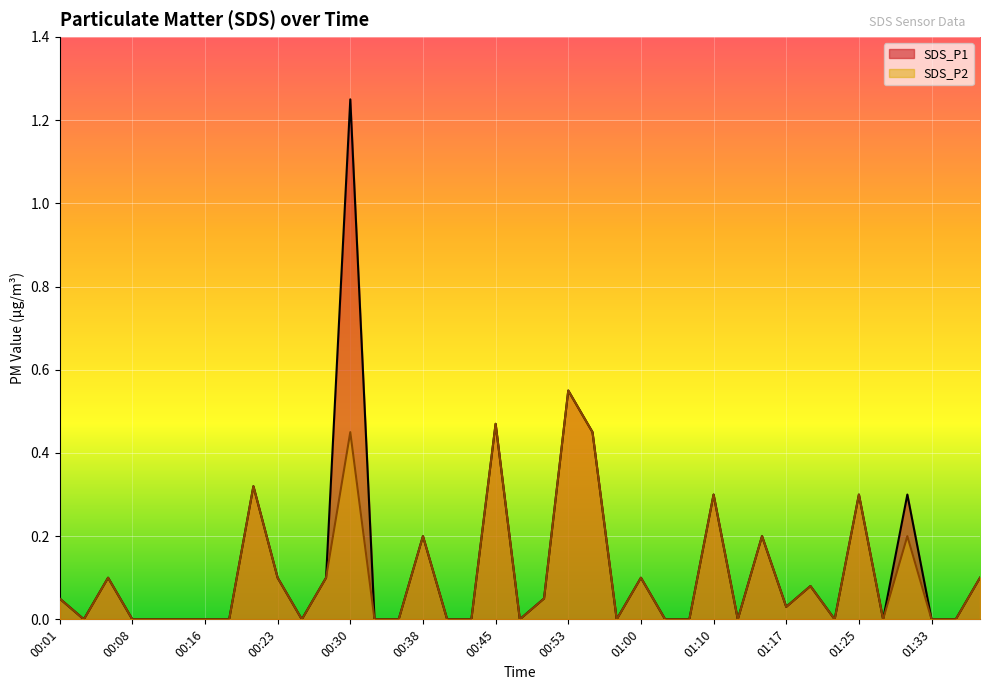

Rank the categories by SDS_P1 value from lowest to highest.

00:03, 00:08, 00:11, 00:13, 00:16, 00:18, 00:26, 00:33, 00:35, 00:40, 00:43, 00:48, 00:58, 01:03, 01:05, 01:13, 01:22, 01:28, 01:33, 01:35, 01:17, 00:01, 00:50, 01:20, 00:06, 00:23, 00:28, 01:00, 01:38, 00:38, 01:15, 01:10, 01:25, 01:30, 00:21, 00:55, 00:45, 00:53, 00:30